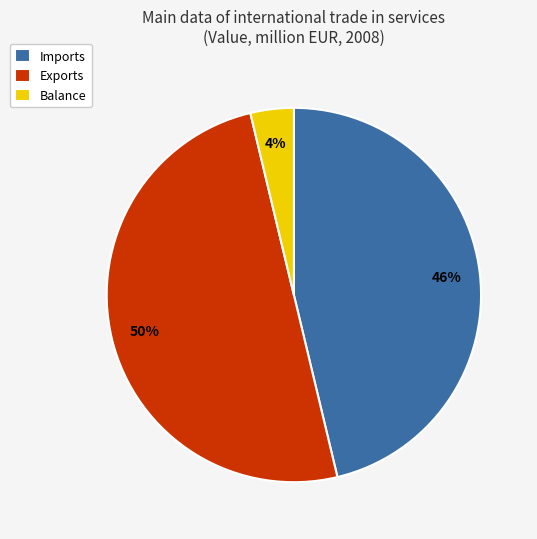

To the nearest percent, what is the average slice percentage?

33%